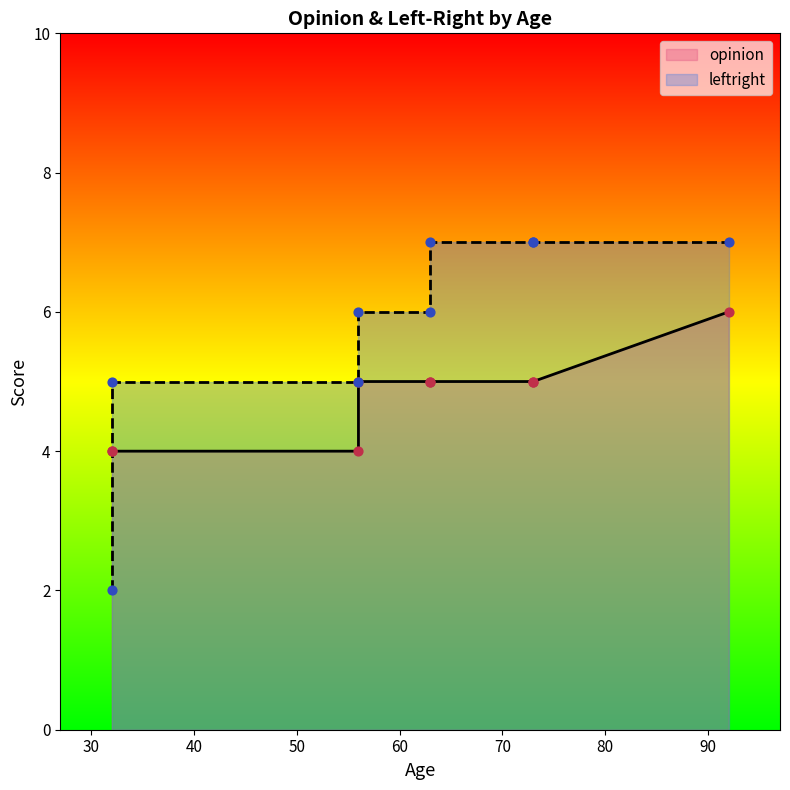

Which series reaches the maximum Y coordinate?

leftright